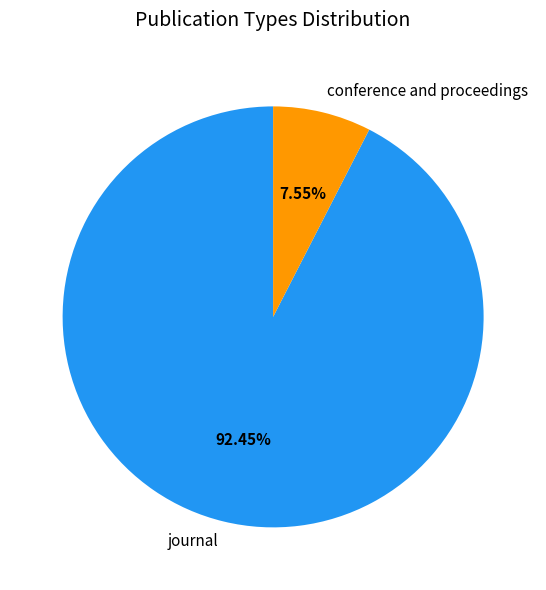

What is the total percentage of journal and conference and proceedings?

100.0%